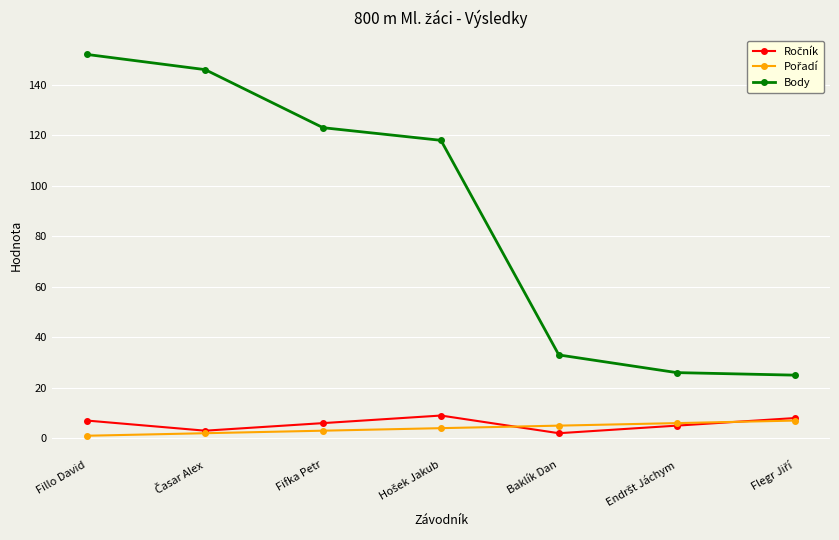

Which series changed the most between Fillo David and Baklík Dan?

Body